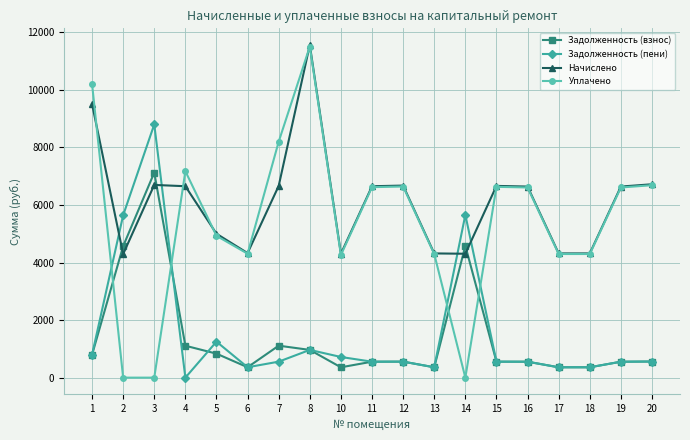

At which category does Уплачено reach its first local peak?

4